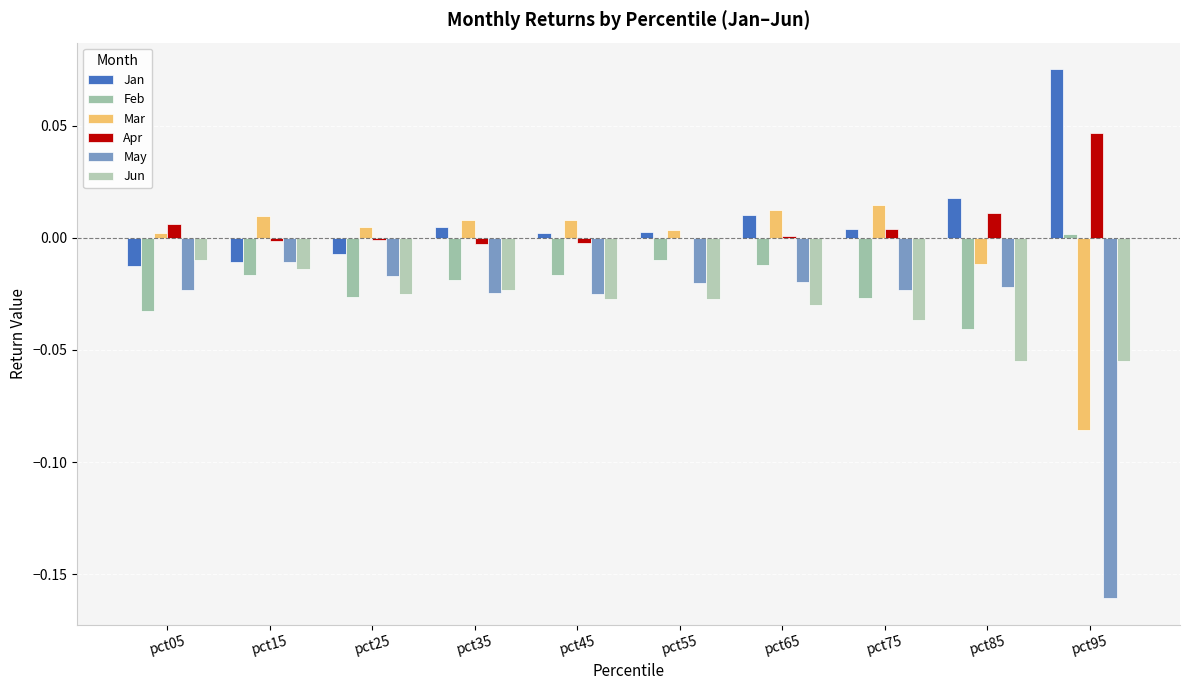

The Jun series shows -0.0 at pct15. True or false?

True